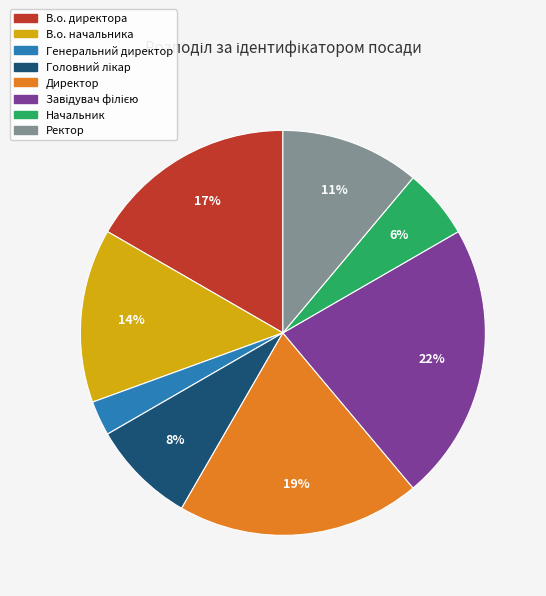

Which category has the smallest portion of the pie?

Генеральний директор